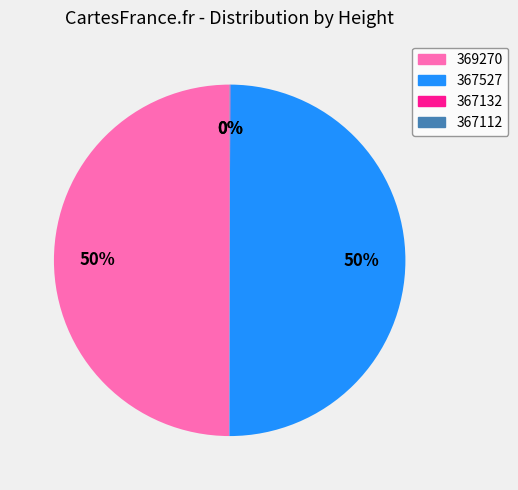

To the nearest percent, what is the average slice percentage?

25%